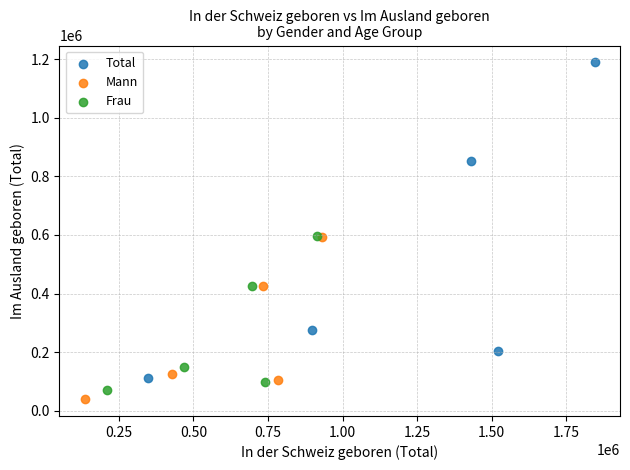

Which series reaches the maximum Y coordinate?

Total